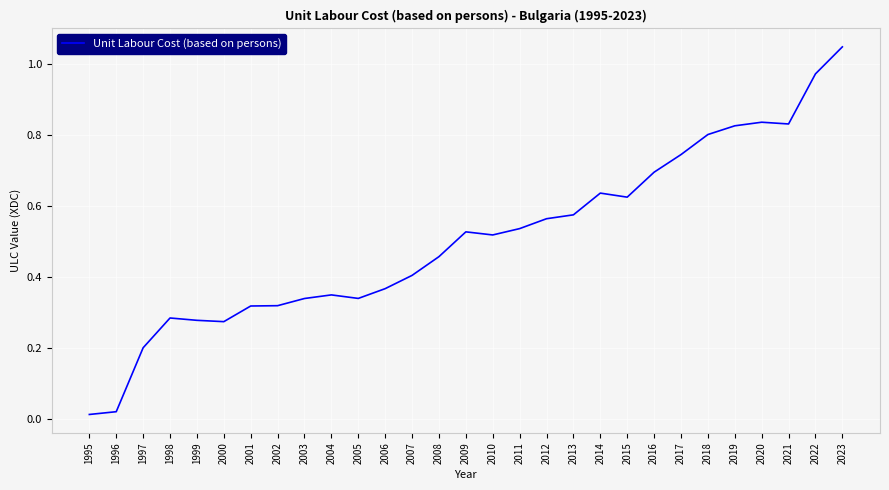

The value at 1999 is 0.2. True or false?

False